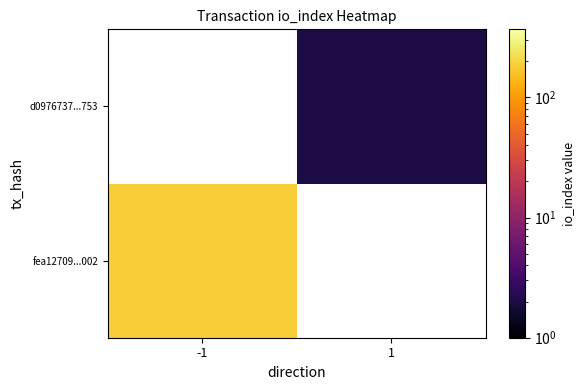

How many series are shown in this chart?

2